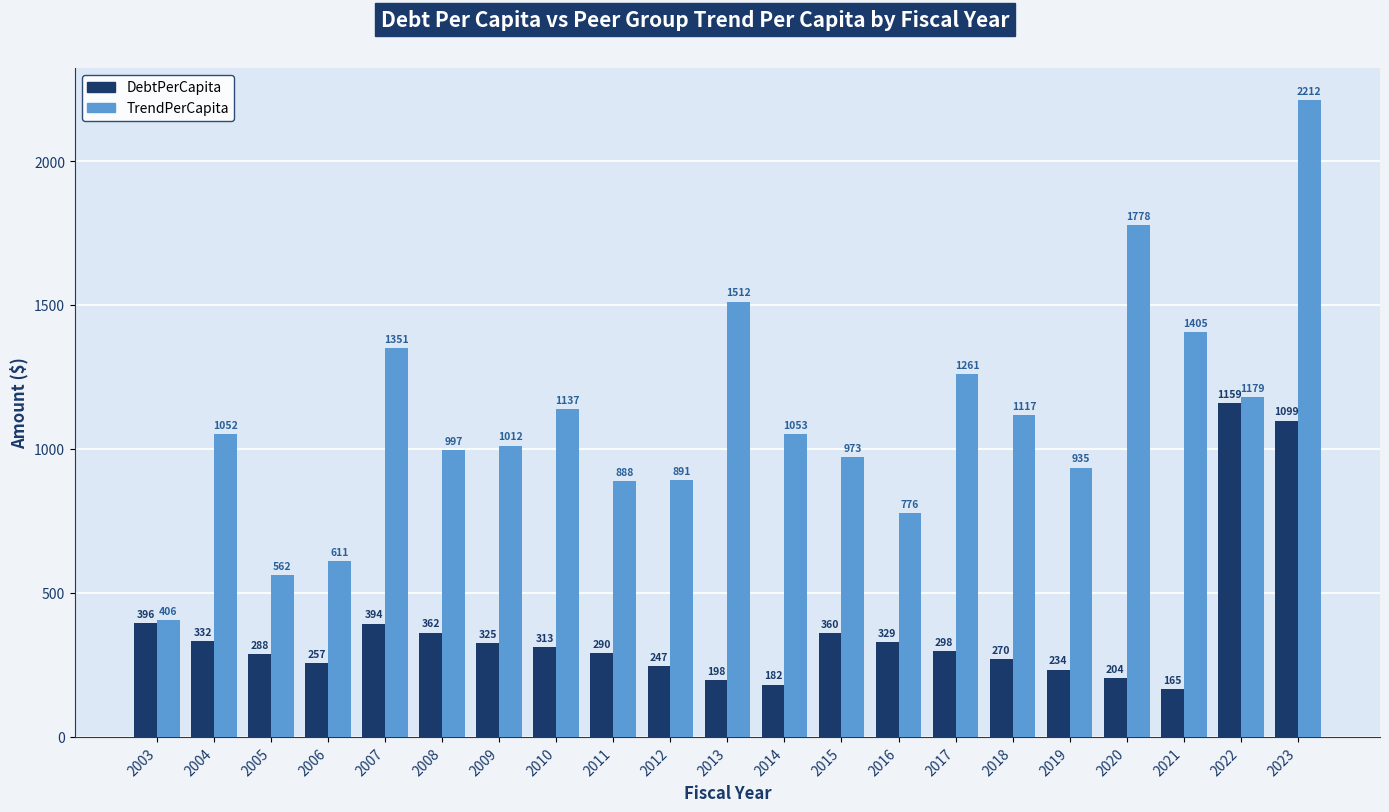

At which label does TrendPerCapita first exceed 1052?

2004